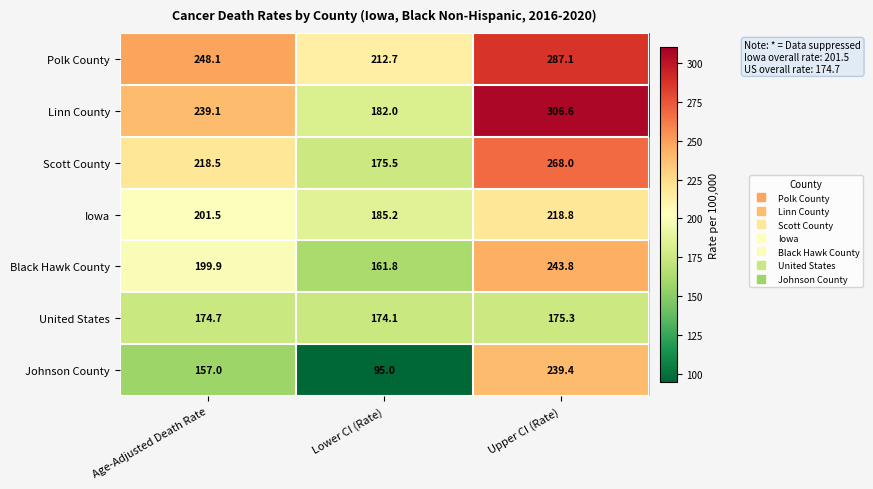

The value of Black Hawk County at Upper CI (Rate) is 58.7. True or false?

False